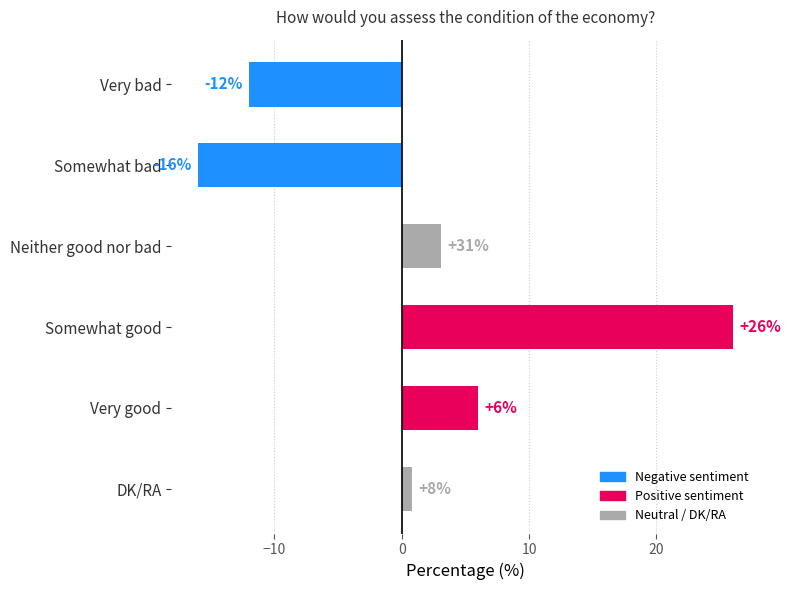

The chart shows a value of 3 at DK/RA. True or false?

False